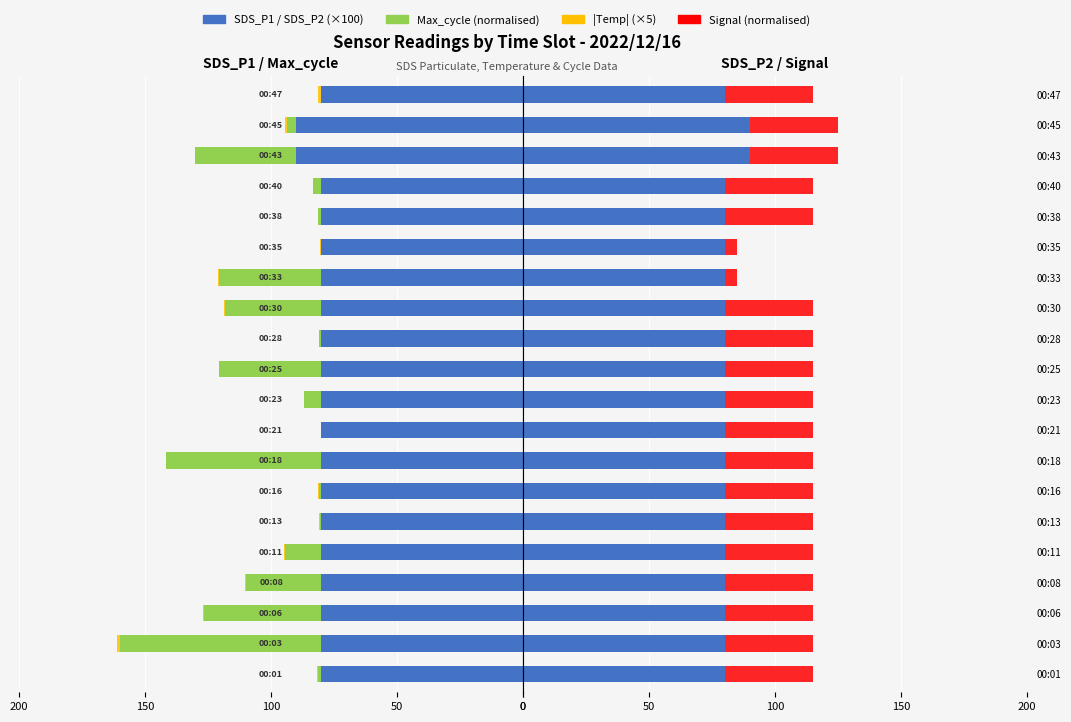

At how many categories does at least one series exceed 30?

20